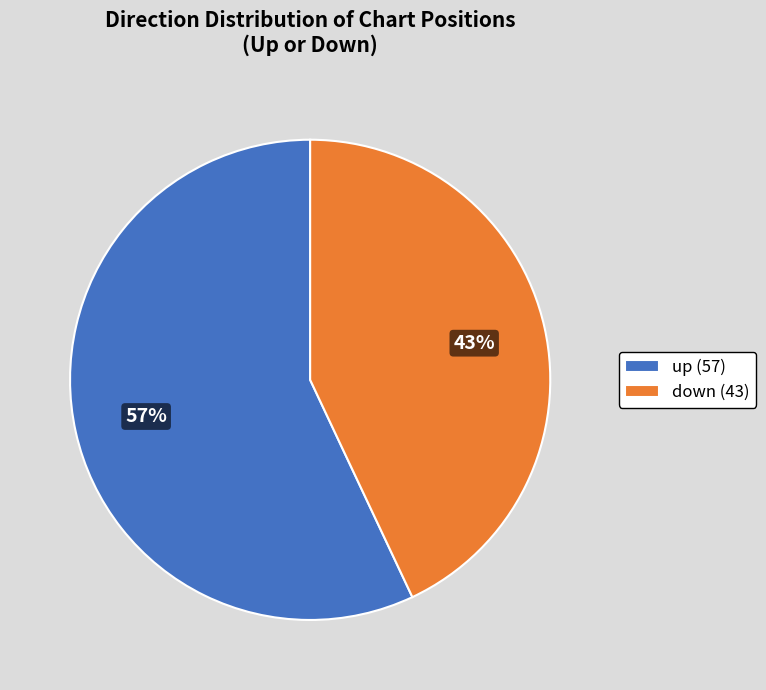

Count the number of slices in the pie.

2